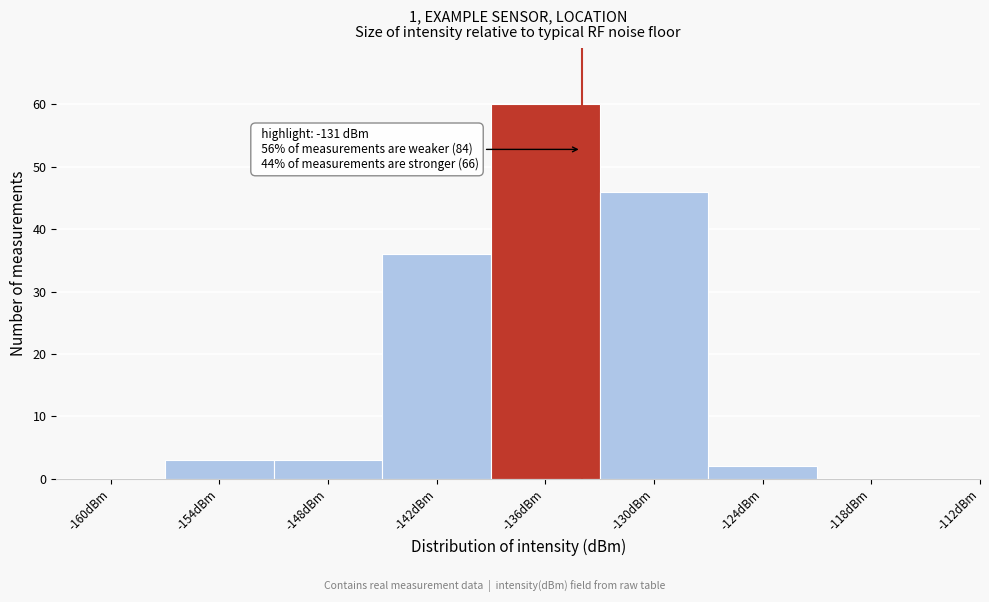

Reading left to right, list all the values displayed in this chart.

-160dBm=0	-154dBm=3	-148dBm=3	-142dBm=36	-136dBm=60	-130dBm=46	-124dBm=2	-118dBm=0	-112dBm=0